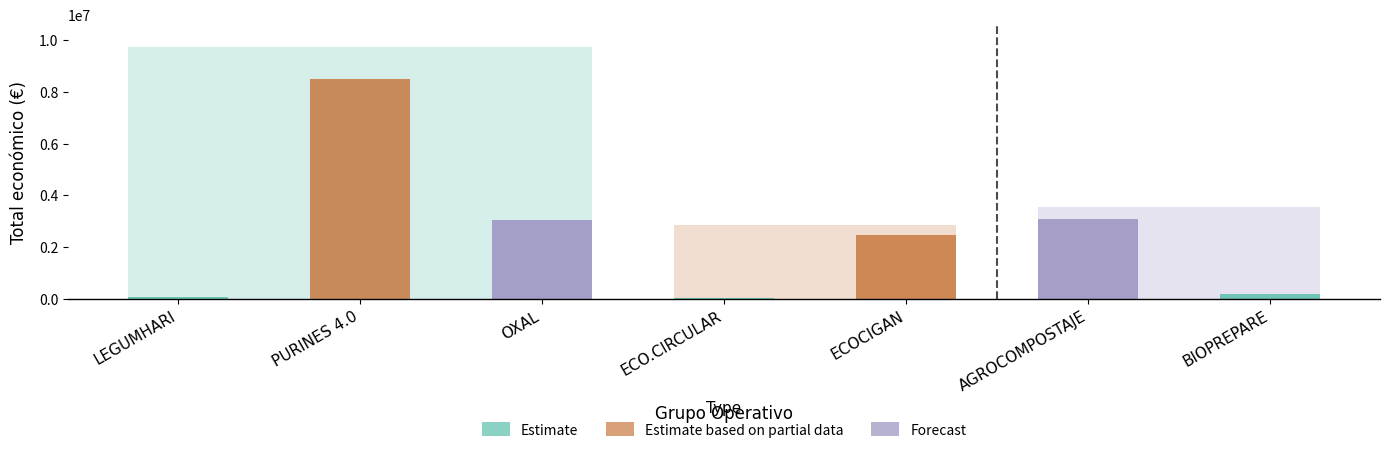

Reading left to right, what are all the values shown in this chart?

LEGUMHARI=57500	PURINES 4.0=8484999	OXAL=3062871	ECO.CIRCULAR=42845	ECOCIGAN=2483714	AGROCOMPOSTAJE=3079833	BIOPREPARE=171924